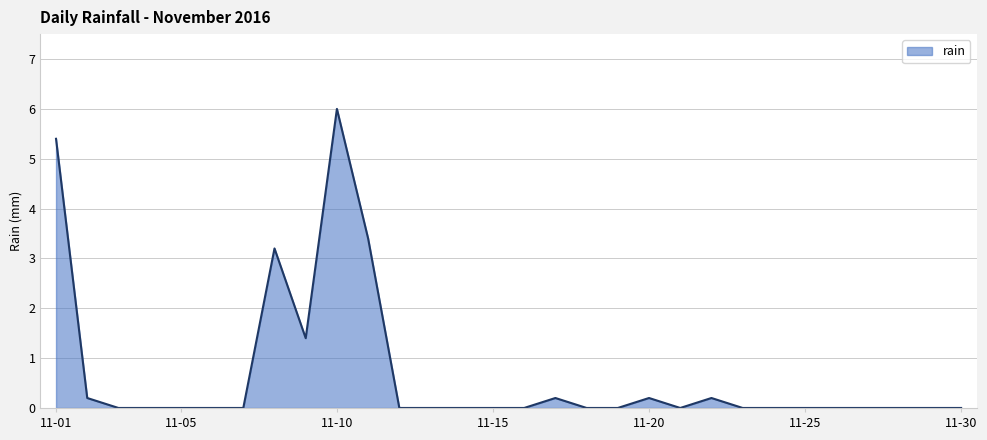

What is the greatest value displayed?

6.0